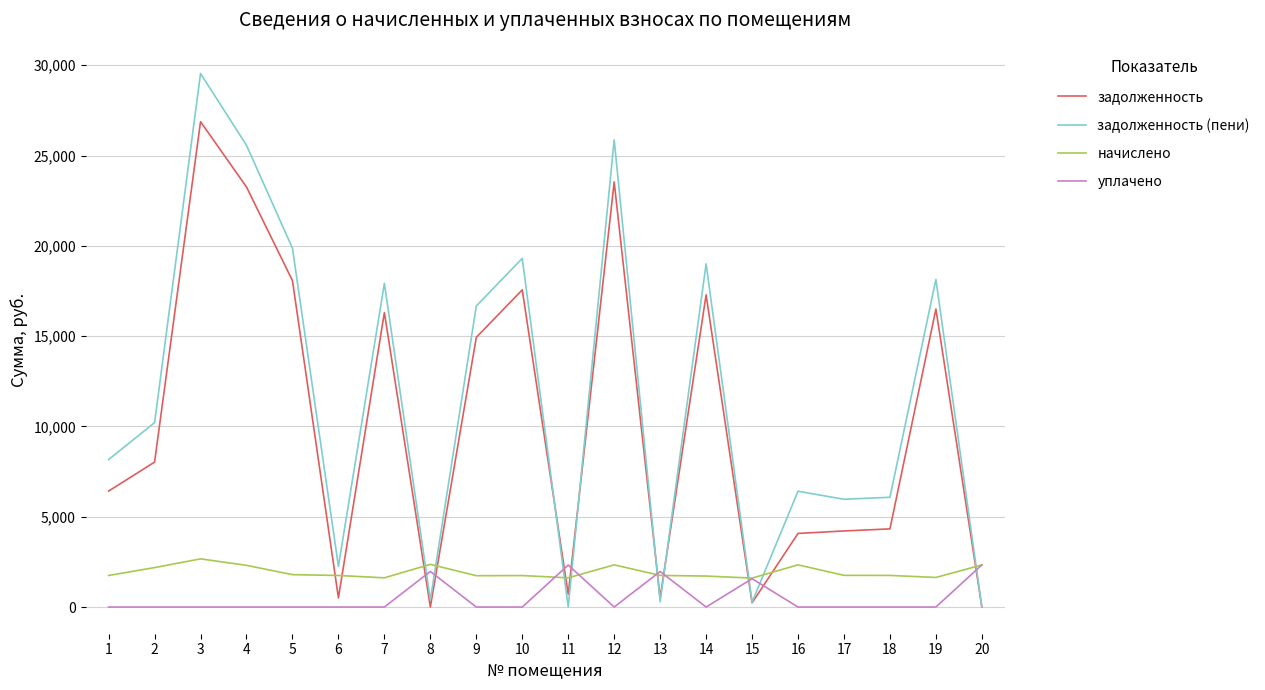

How many intersections are there between начислено and задолженность?

11